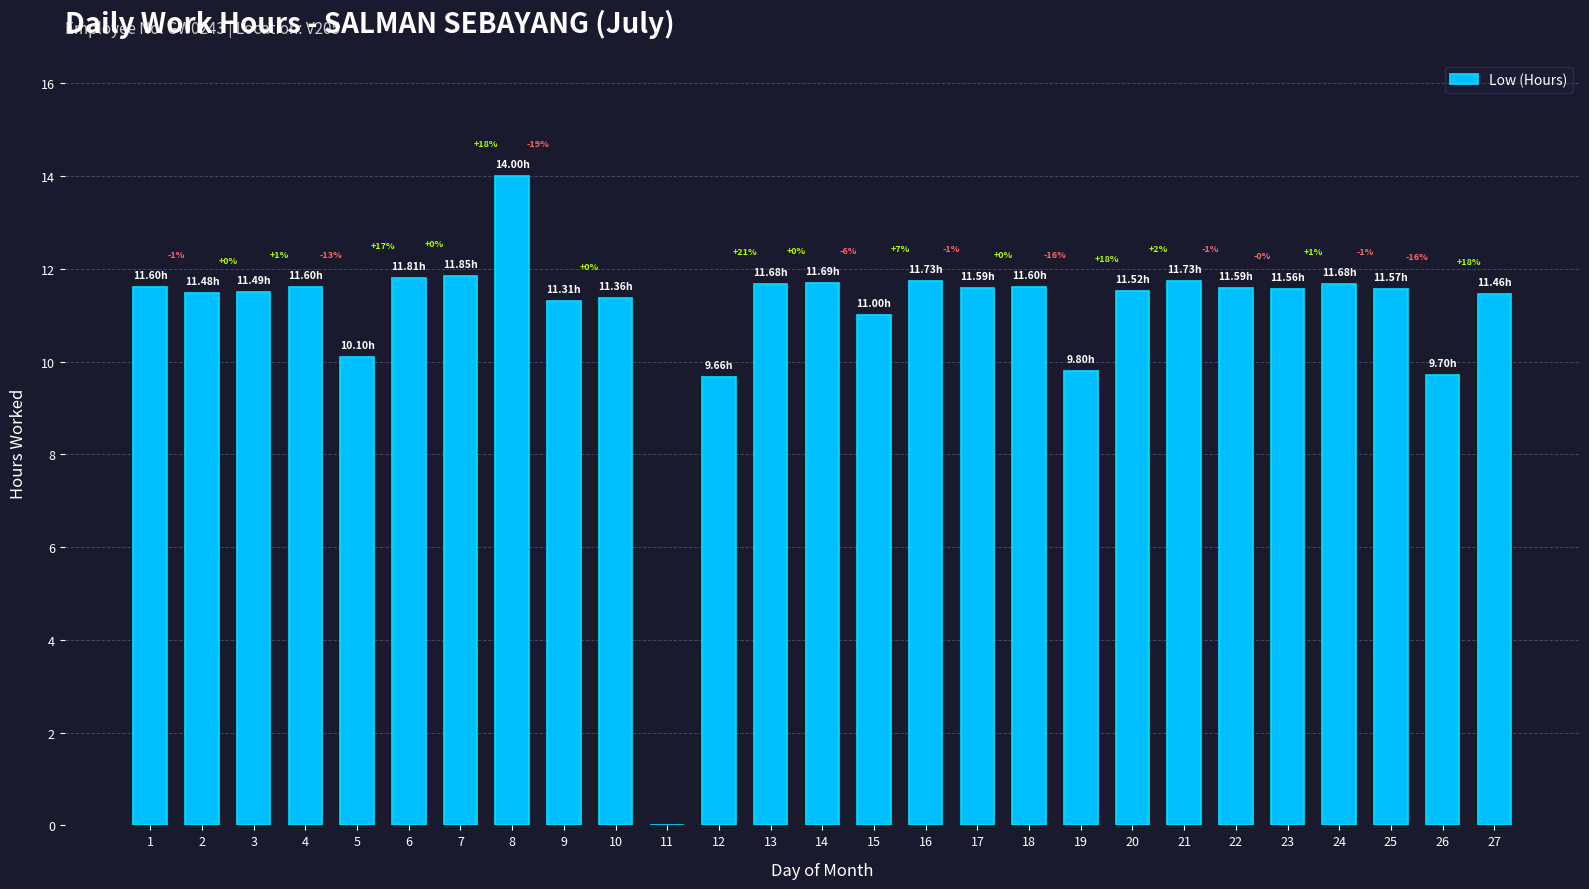

Are the bars horizontal?

No